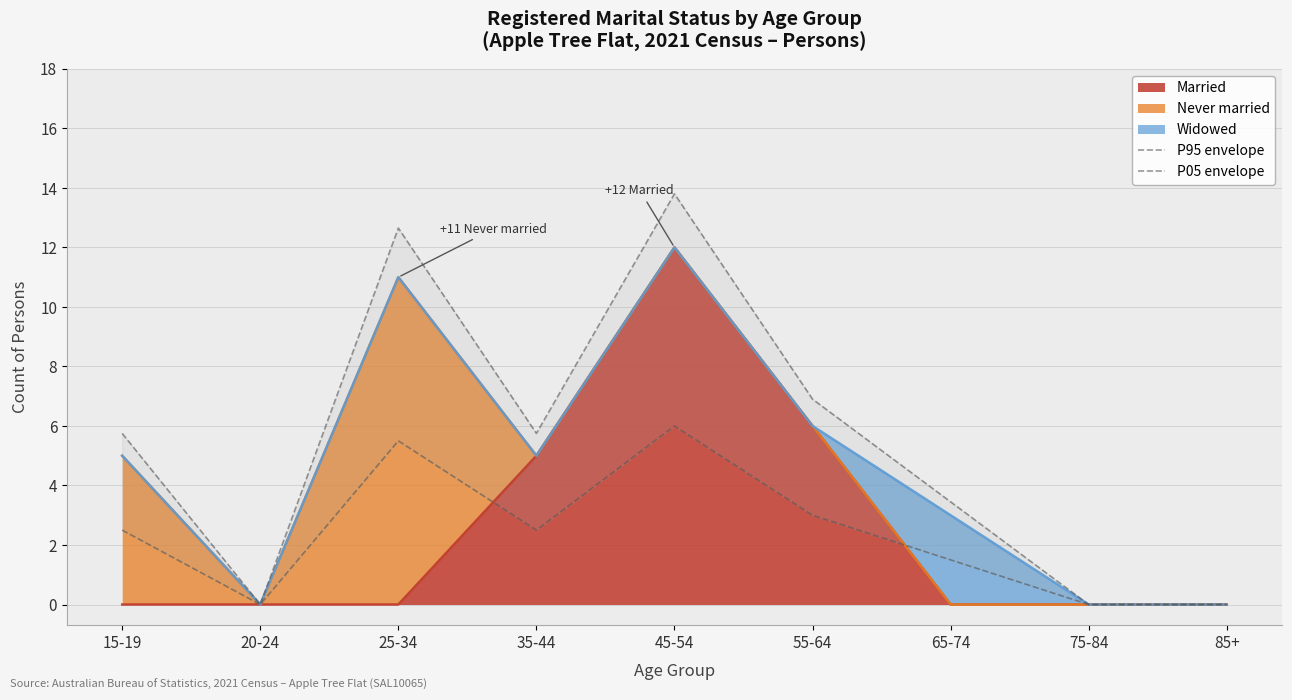

In P95 envelope, how many points are lower than both neighbors (excluding endpoints)?

2